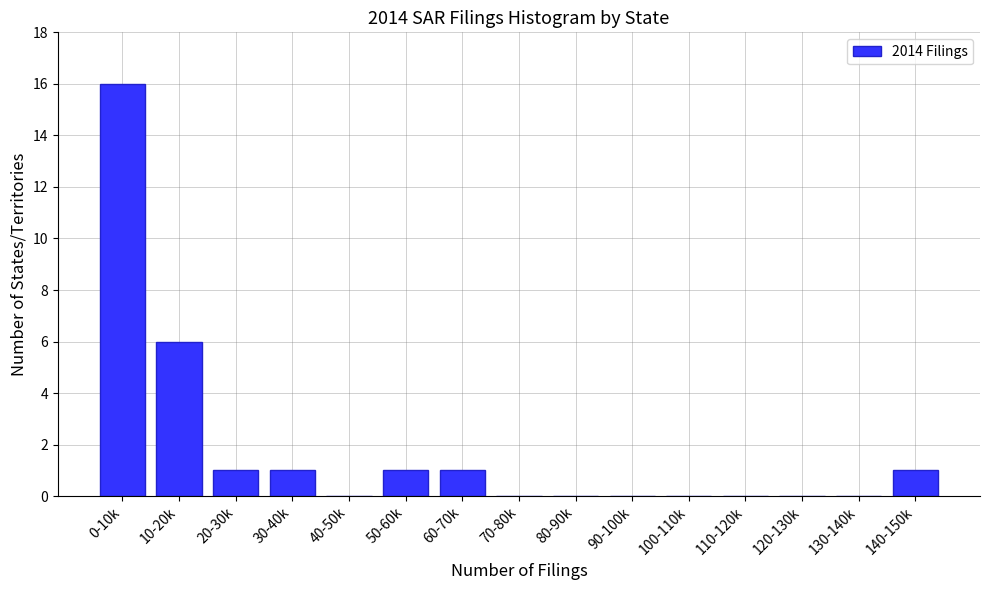

Reading left to right, transcribe all the data shown in this chart.

0-10k=16	10-20k=6	20-30k=1	30-40k=1	40-50k=0	50-60k=1	60-70k=1	70-80k=0	80-90k=0	90-100k=0	100-110k=0	110-120k=0	120-130k=0	130-140k=0	140-150k=1